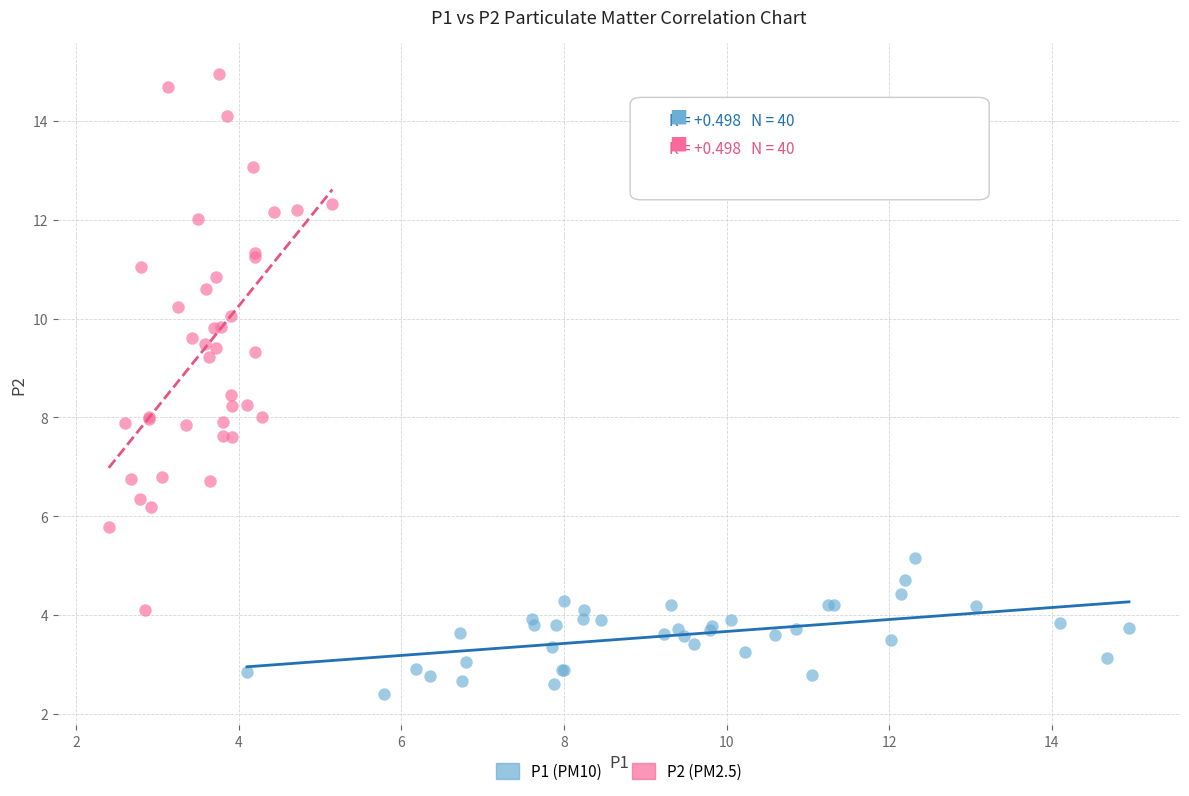

Which series contains the highest Y value?

P2 (PM2.5)